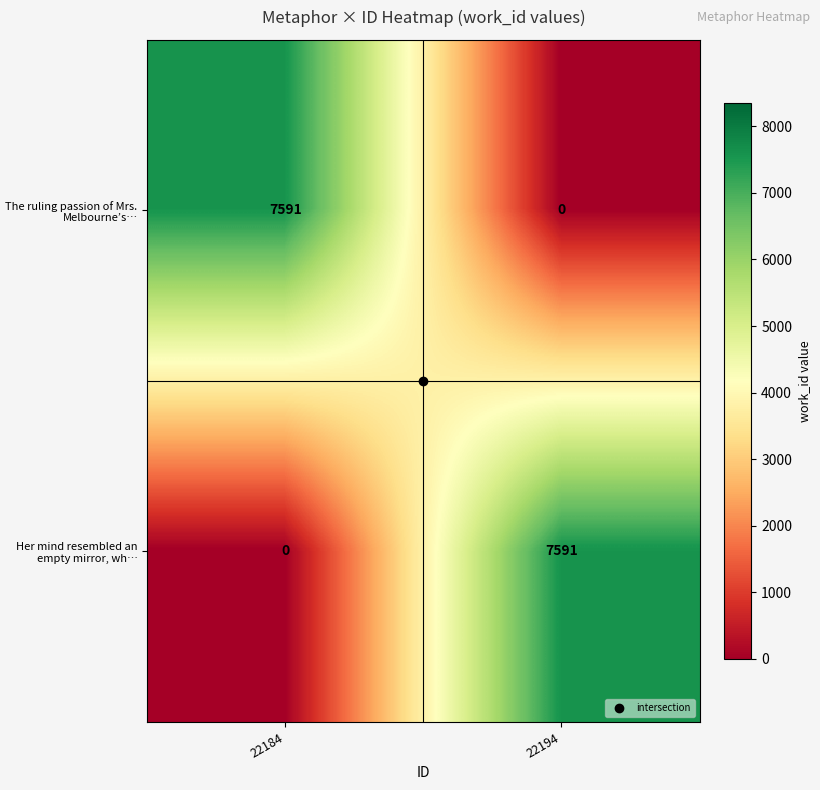

What is the difference between the highest and lowest values at 22184?

7591